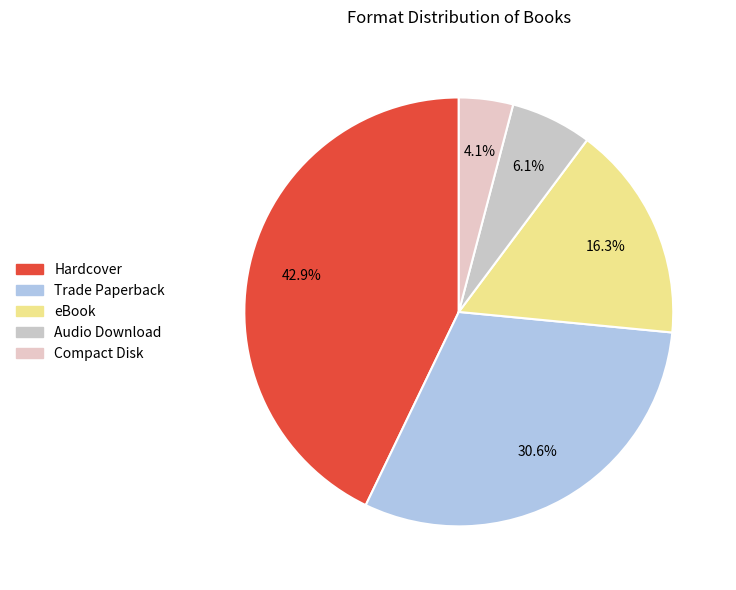

Which category has the smallest portion of the pie?

Compact Disk